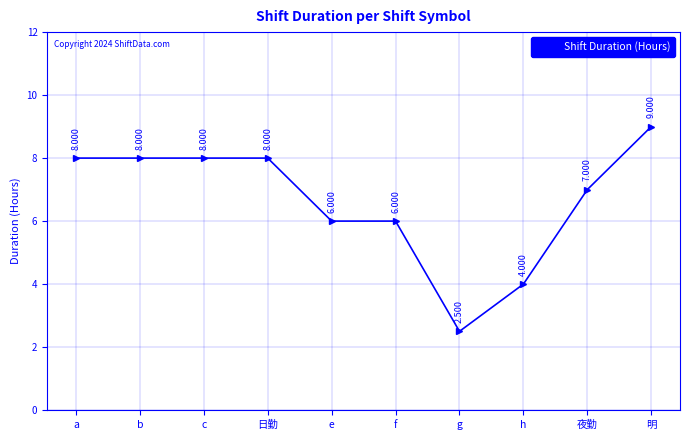

Which has a higher value, b or h?

b